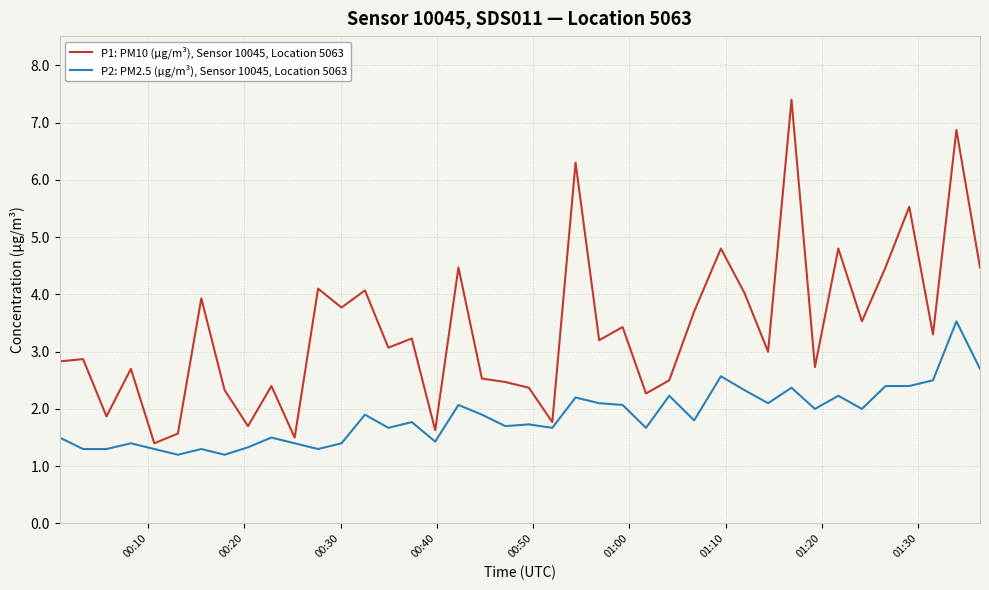

Which series has the largest range (max minus min)?

P1: PM10 (µg/m³), Sensor 10045, Location 5063